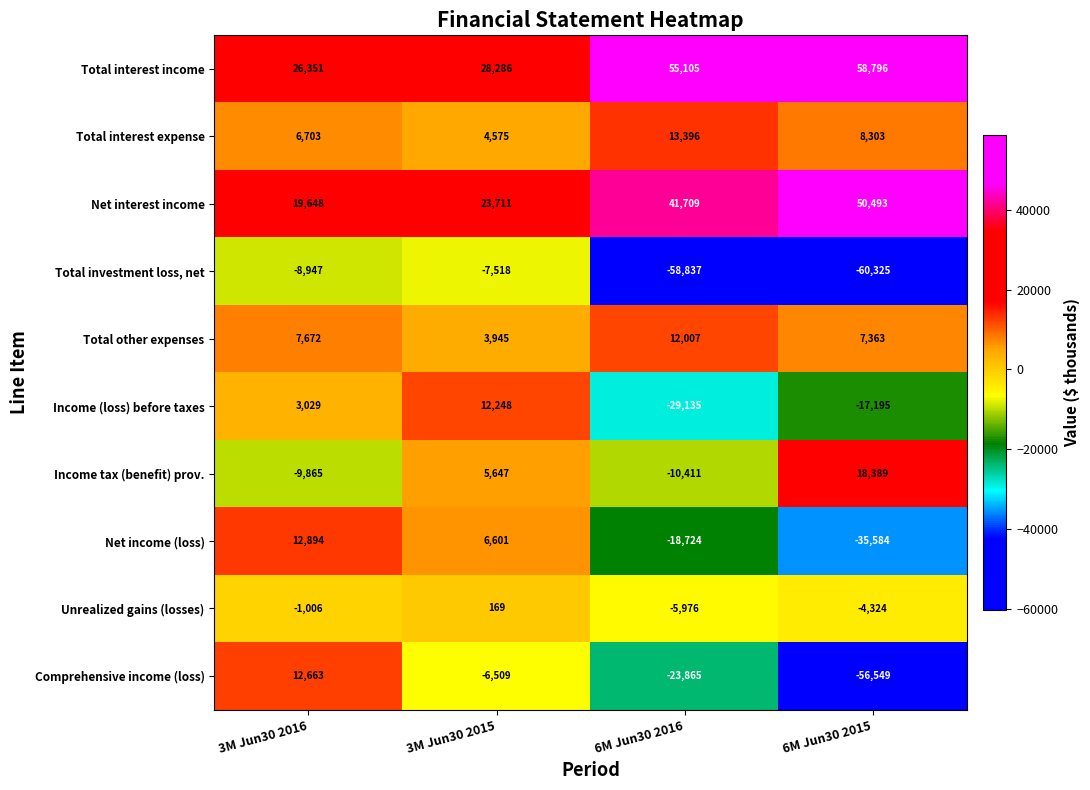

Rank the categories by Income (loss) before taxes value from highest to lowest.

3M Jun30 2015, 3M Jun30 2016, 6M Jun30 2015, 6M Jun30 2016